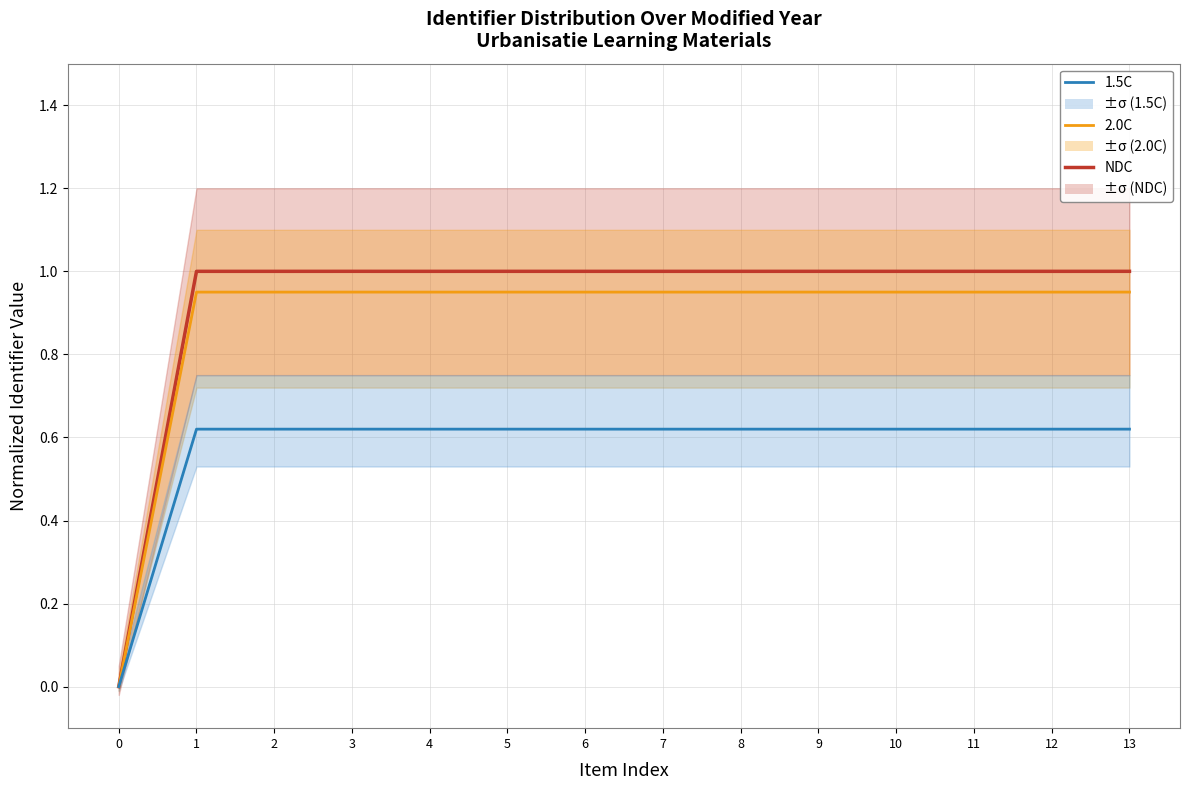

Reading left to right, extract all data points from this chart.

NDC: 0=0.0	1=1.0	2=1.0	3=1.0	4=1.0	5=1.0	6=1.0	7=1.0	8=1.0	9=1.0	10=1.0	11=1.0	12=1.0	13=1.0
2.0C: 0=0.0	1=0.9	2=0.9	3=0.9	4=0.9	5=0.9	6=0.9	7=0.9	8=0.9	9=0.9	10=0.9	11=0.9	12=0.9	13=0.9
1.5C: 0=0.0	1=0.6	2=0.6	3=0.6	4=0.6	5=0.6	6=0.6	7=0.6	8=0.6	9=0.6	10=0.6	11=0.6	12=0.6	13=0.6